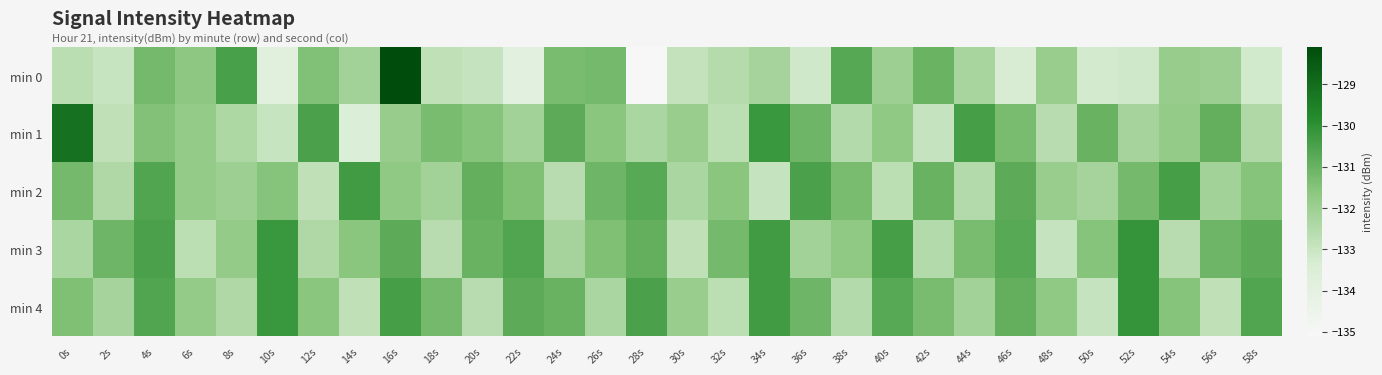

List the series in order of their peak value, lowest first.

min 2, min 3, min 4, min 1, min 0